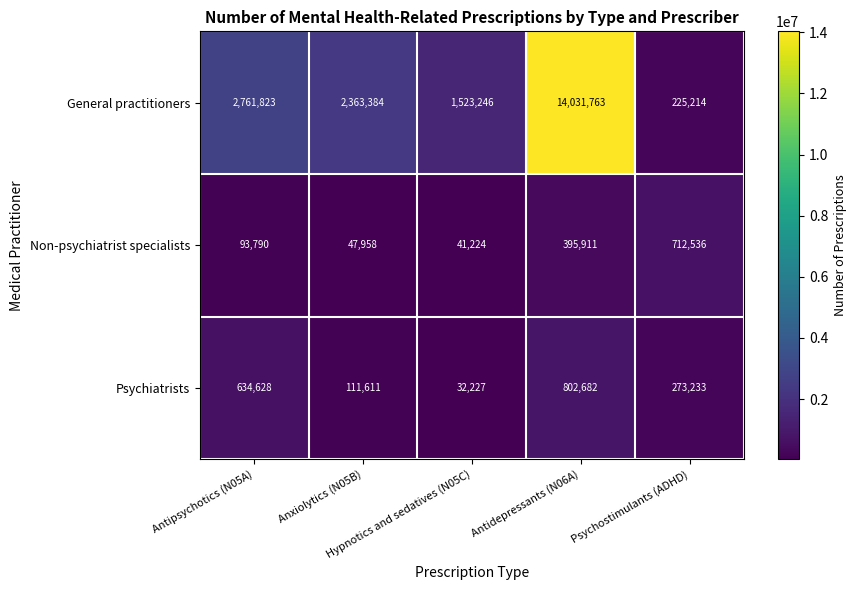

What is the difference between the highest and lowest values at Psychostimulants (ADHD)?

487322